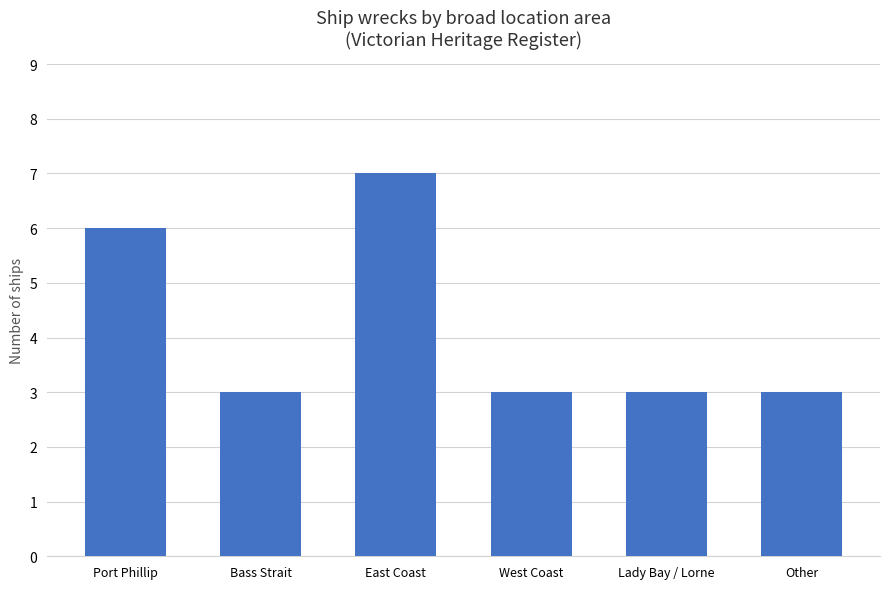

Does the chart contain any negative values?

No